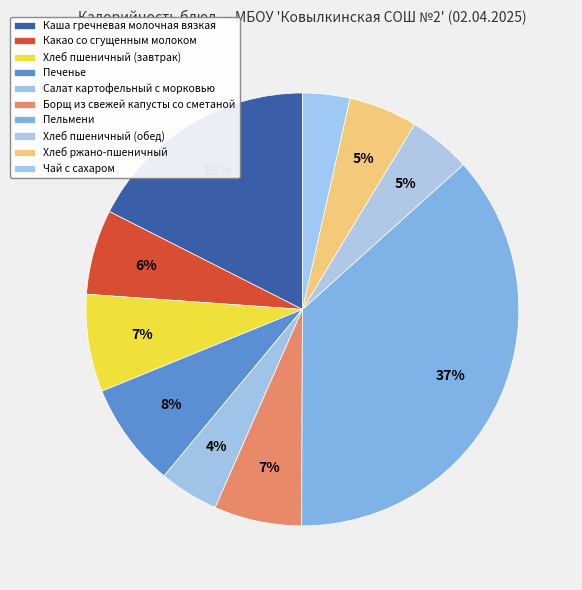

What percentage is NOT represented by Борщ из свежей капусты со сметаной?

93.5%